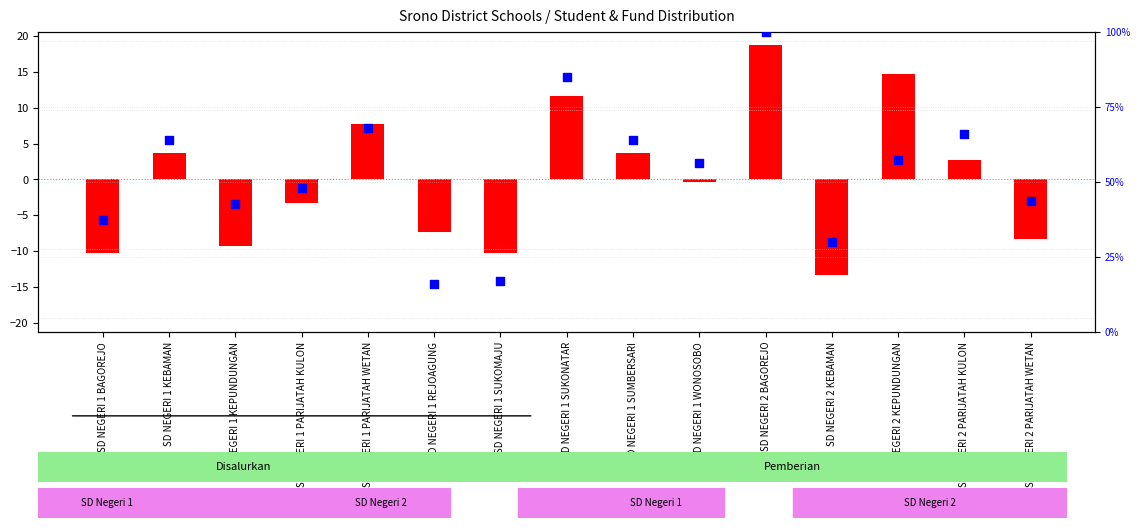

Which series contains the lowest Y value?

transformed count